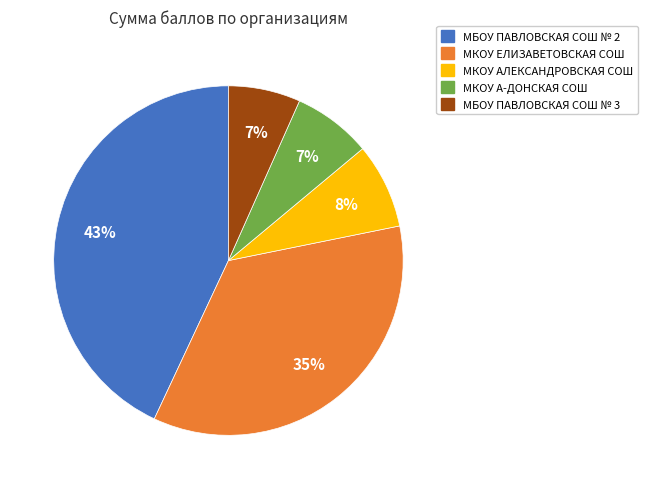

Between МКОУ ЕЛИЗАВЕТОВСКАЯ СОШ and МКОУ АЛЕКСАНДРОВСКАЯ СОШ, which is larger?

МКОУ ЕЛИЗАВЕТОВСКАЯ СОШ